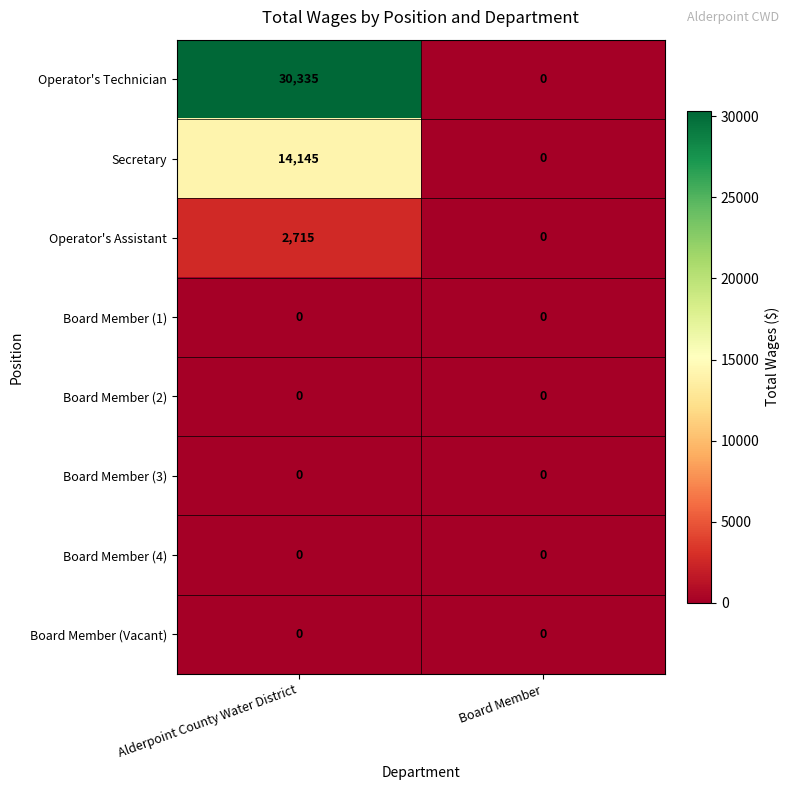

What is the greatest value displayed?

30335